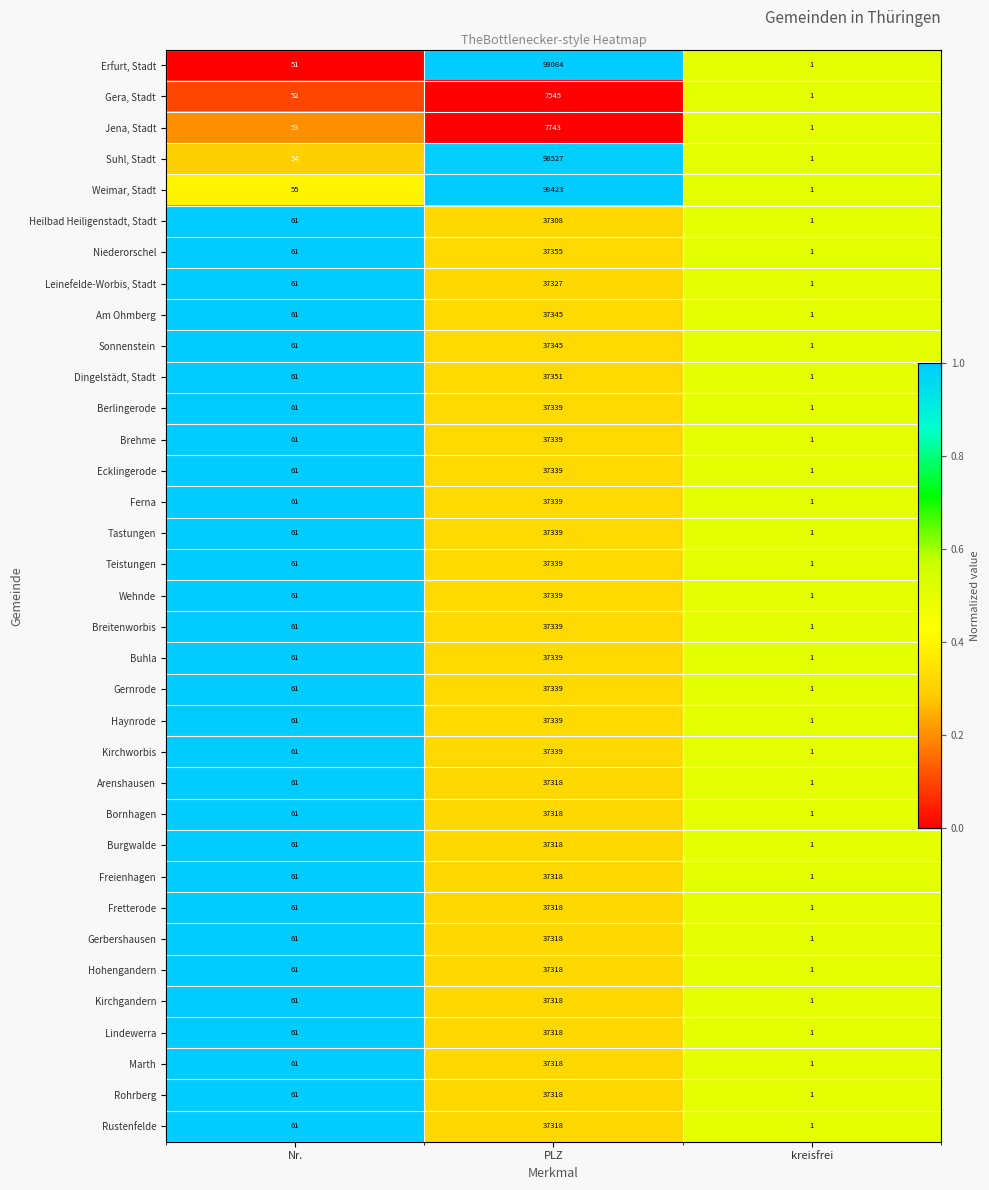

Which series changed the most between Nr. and PLZ?

Erfurt, Stadt